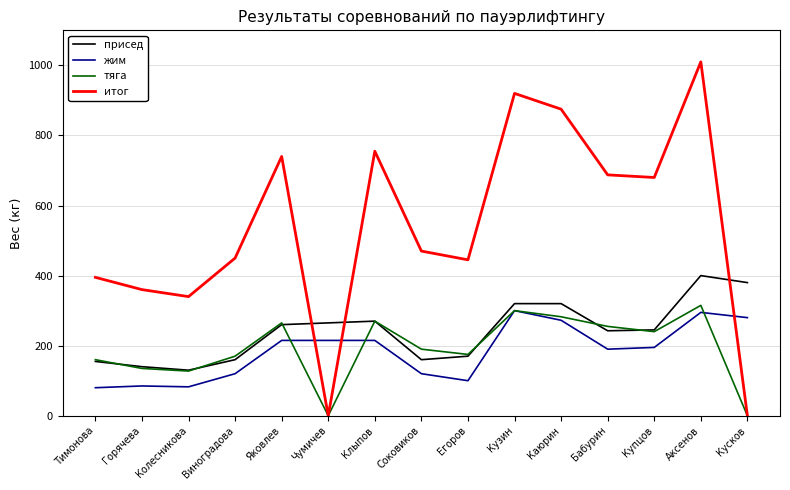

What is the difference between the second highest and minimum values in the тяга series?

300.0